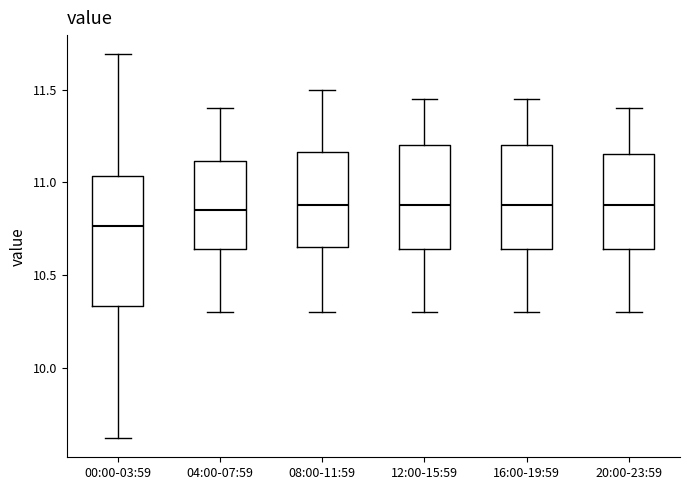

Reading left to right, read every box against the y-axis: the position of its median line, the range the box covers, and the ends of its whiskers. The values are not printed on the chart, so give them approximately, as read against the axis.

00:00-03:59: median 10.75, box 10.35 to 11.05, whiskers 9.60 to 11.70
04:00-07:59: median 10.85, box 10.65 to 11.10, whiskers 10.30 to 11.40
08:00-11:59: median 10.90, box 10.65 to 11.15, whiskers 10.30 to 11.50
12:00-15:59: median 10.90, box 10.65 to 11.20, whiskers 10.30 to 11.45
16:00-19:59: median 10.90, box 10.65 to 11.20, whiskers 10.30 to 11.45
20:00-23:59: median 10.90, box 10.65 to 11.15, whiskers 10.30 to 11.40